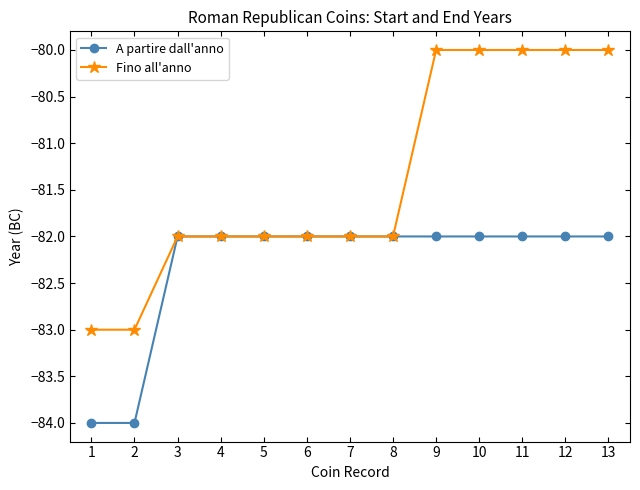

Reading left to right, transcribe all the data shown in this chart.

A partire dall'anno: -84	-84	-82	-82	-82	-82	-82	-82	-82	-82	-82	-82	-82
Fino all'anno: -83	-83	-82	-82	-82	-82	-82	-82	-80	-80	-80	-80	-80